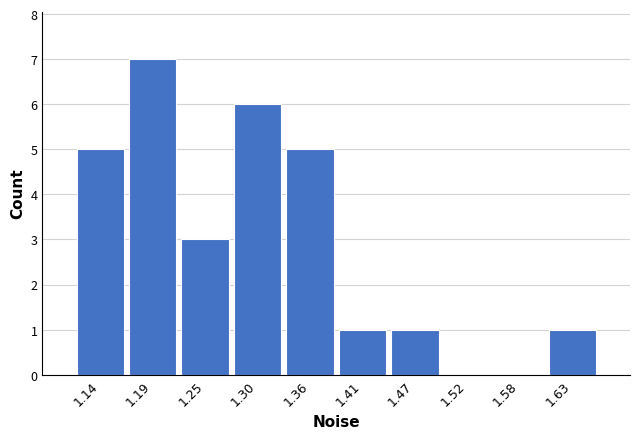

What is the sum of the values at 1.63 and 1.19?

8